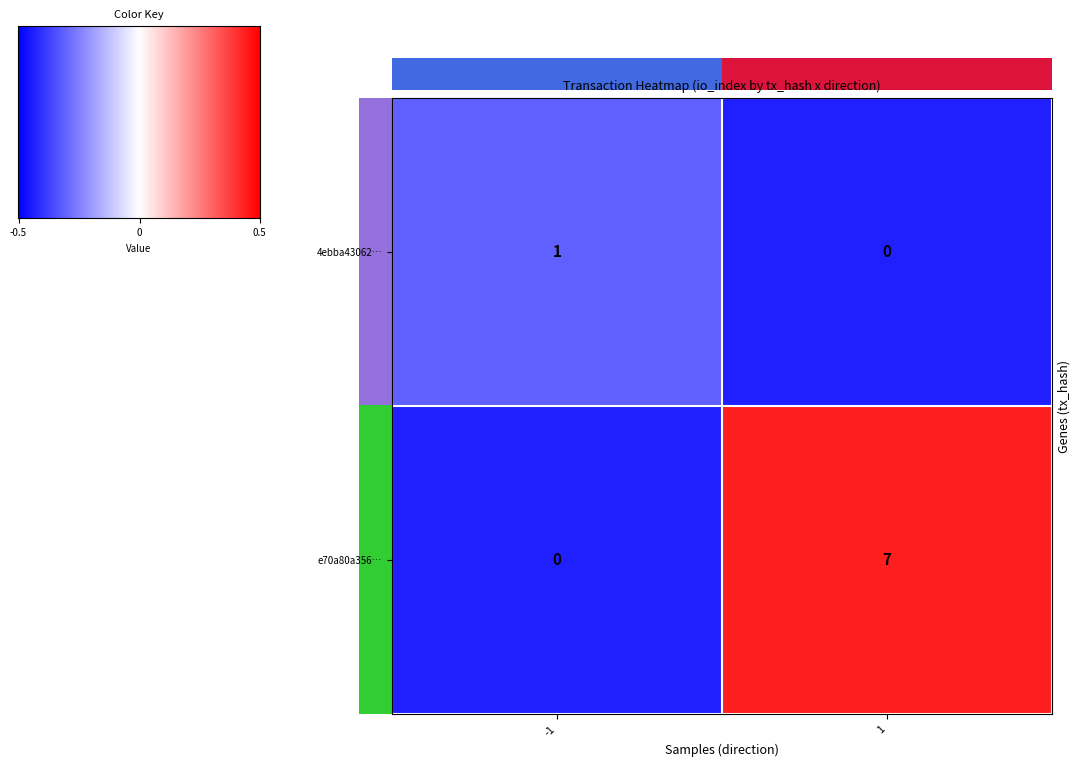

What is the sum of all e70a80a356… values?

7